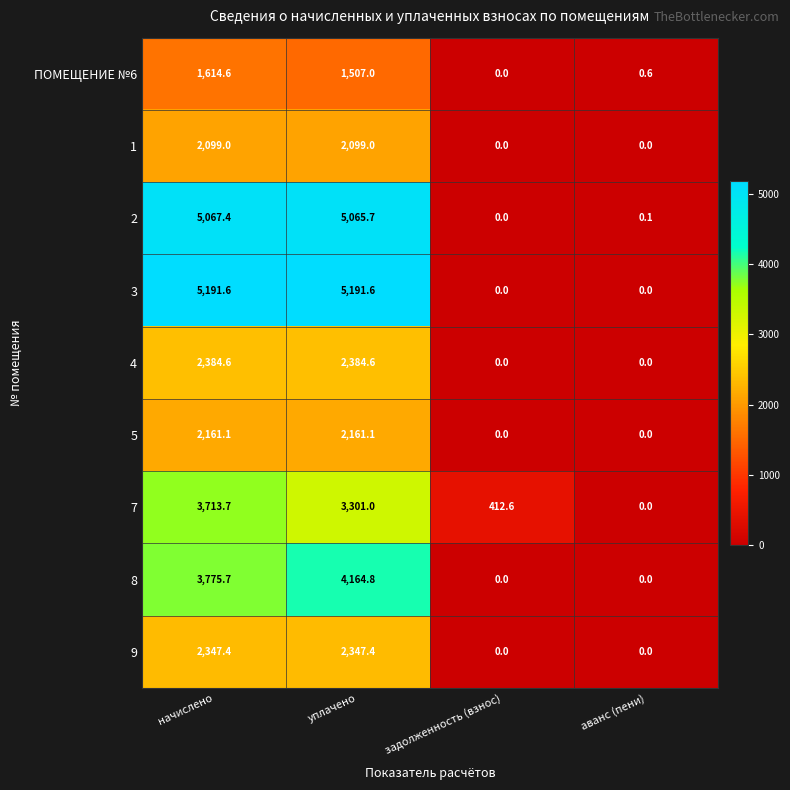

Rank the series by their maximum value, from highest to lowest.

3, 2, 8, 7, 4, 9, 5, 1, ПОМЕЩЕНИЕ №6